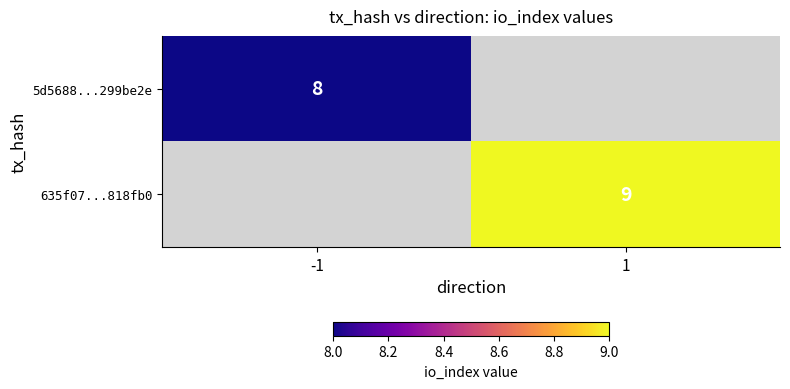

True or false: 5d5688...299be2e has a value of 8 at -1.

True